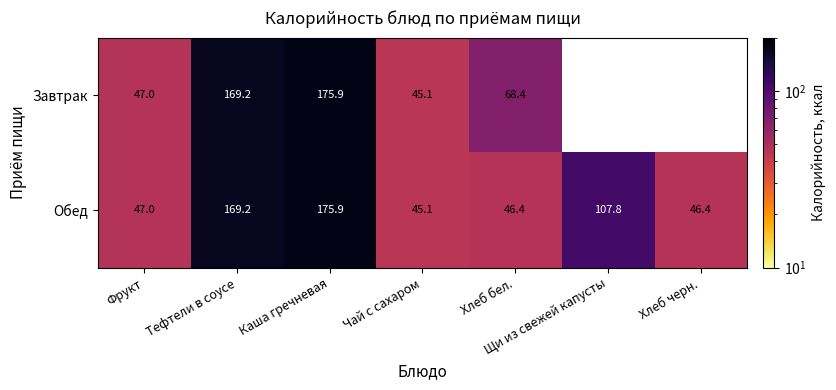

What is the average value of the Обед series?

91.1